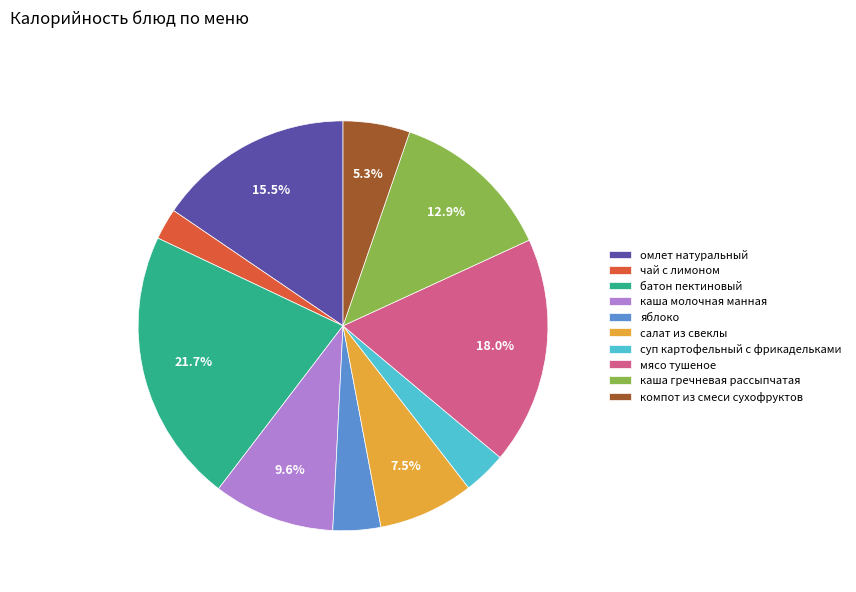

Which category has the biggest portion of the pie?

батон пектиновый